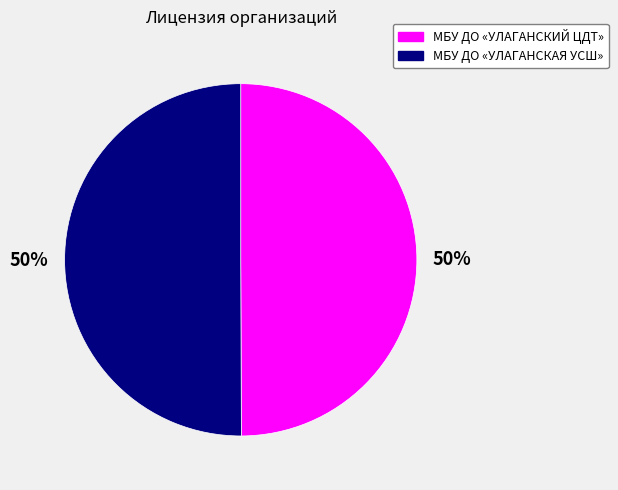

Combined, do МБУ ДО «УЛАГАНСКИЙ ЦДТ» and МБУ ДО «УЛАГАНСКАЯ УСШ» account for over 50%?

Yes